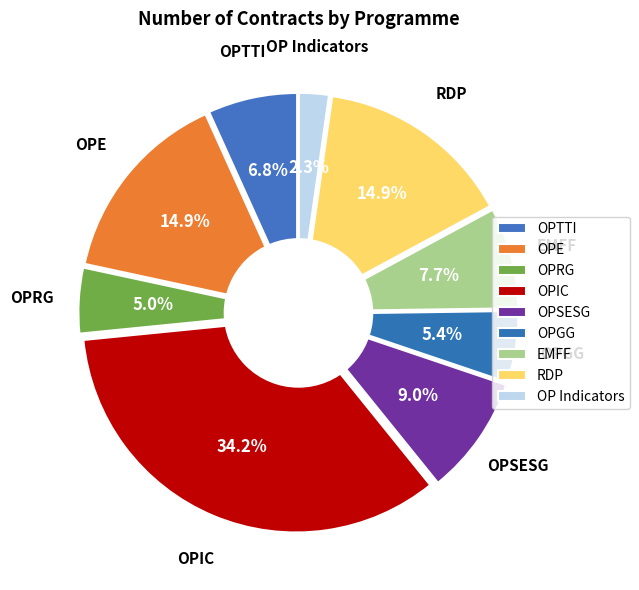

What percentage do OPGG and OPE together represent?

20.3%